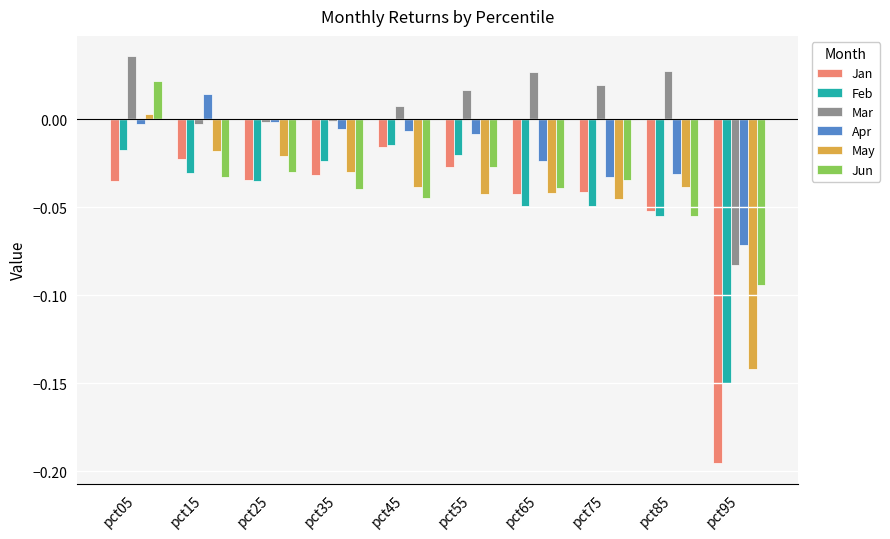

Is it true that May equals -0.1 at pct85?

False